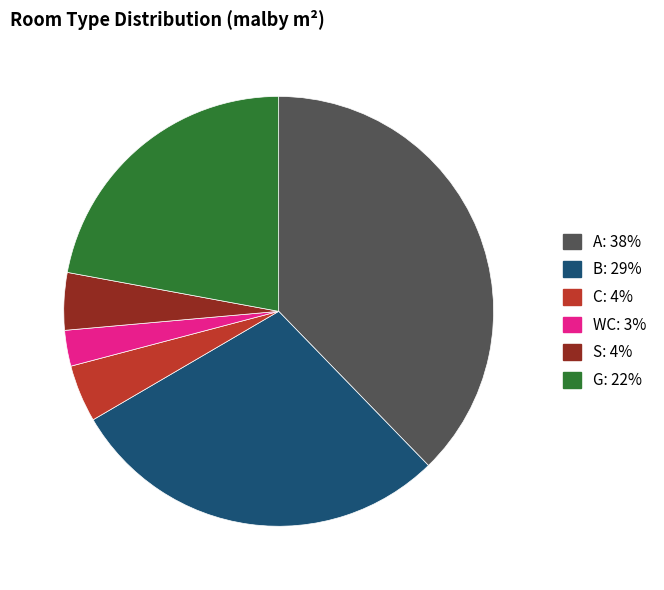

Do C and A together represent more than half of the pie?

No